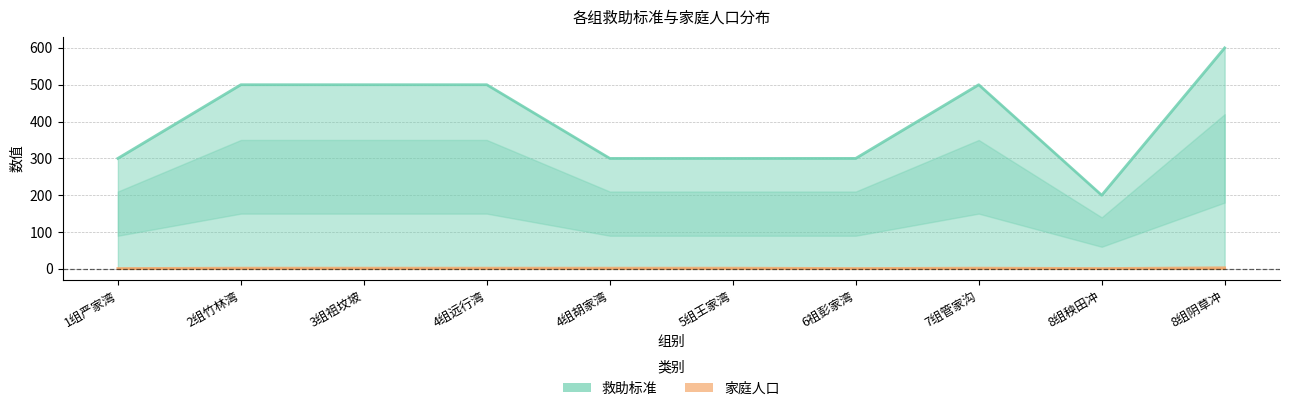

Rank the series by their average value, from lowest to highest.

家庭人口, 救助标准